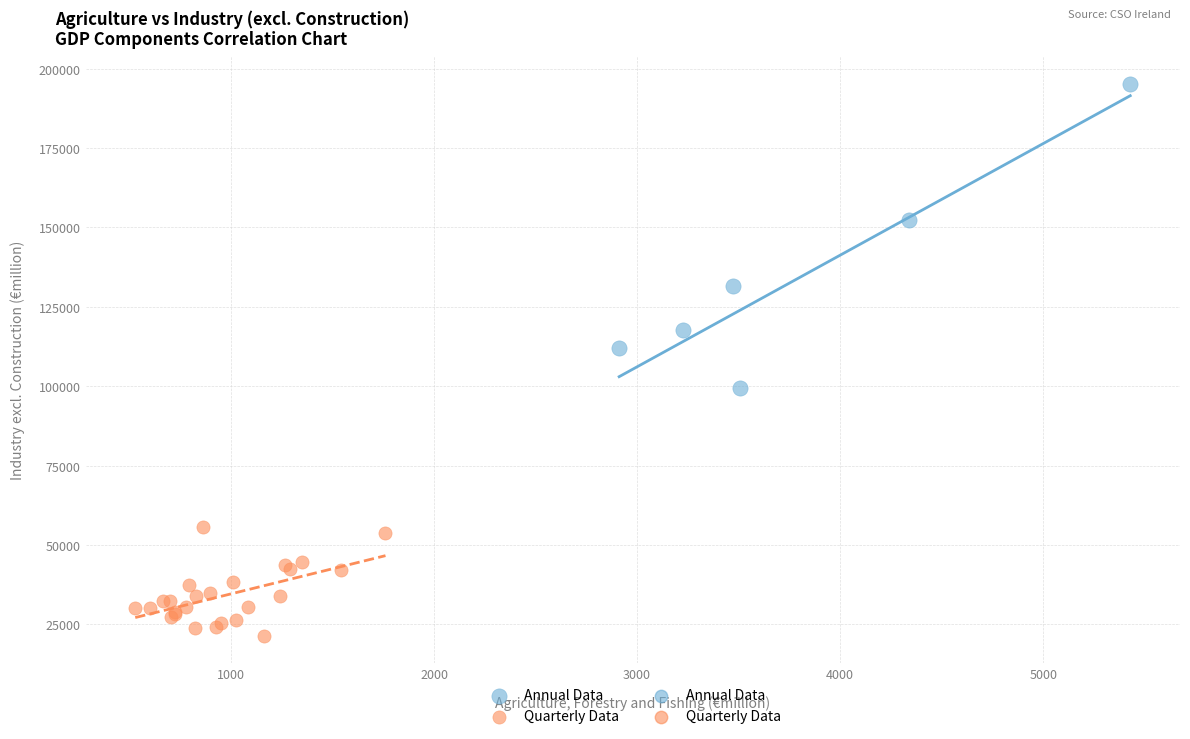

Which series has the widest spread of Y values?

Annual Data